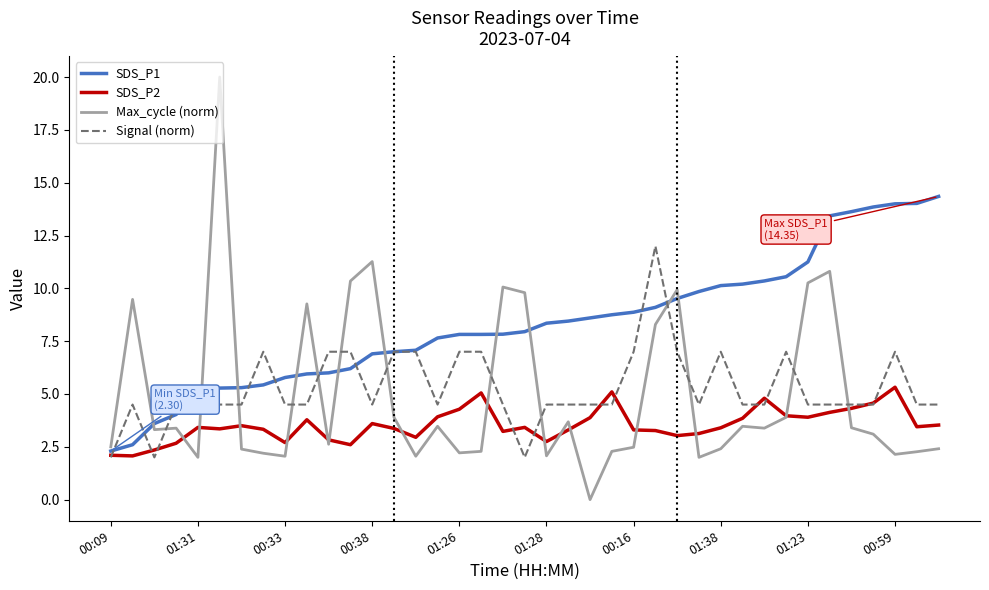

What are all the series names shown in the legend?

SDS_P1, SDS_P2, Max_cycle (norm), Signal (norm)